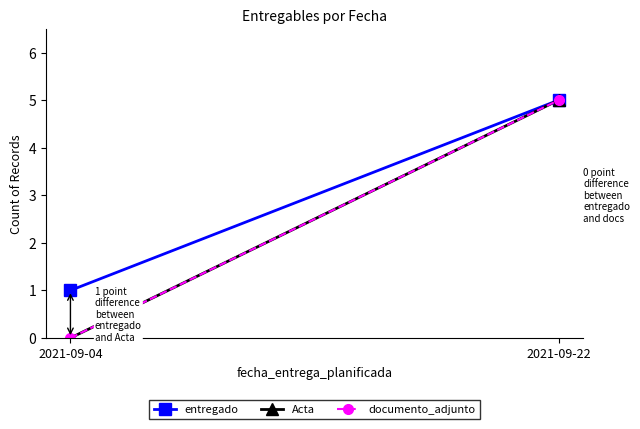

Count the entregado values in the range 1 to 5.

2